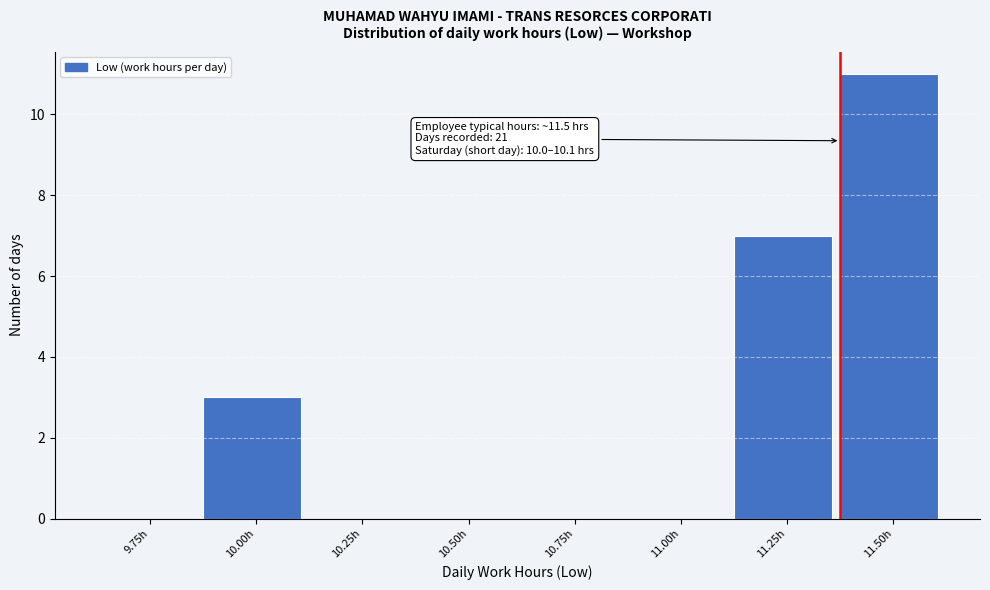

Reading left to right, transcribe all the data shown in this chart.

9.75h=0	10.00h=3	10.25h=0	10.50h=0	10.75h=0	11.00h=0	11.25h=7	11.50h=11